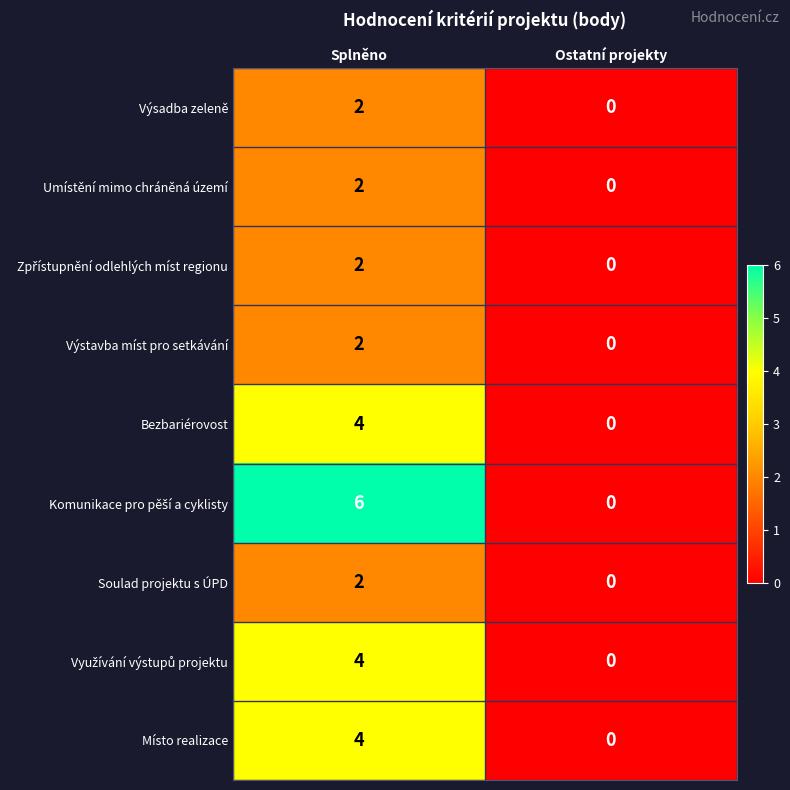

Rank the categories by Umístění mimo chráněná území value from lowest to highest.

Ostatní projekty, Splněno